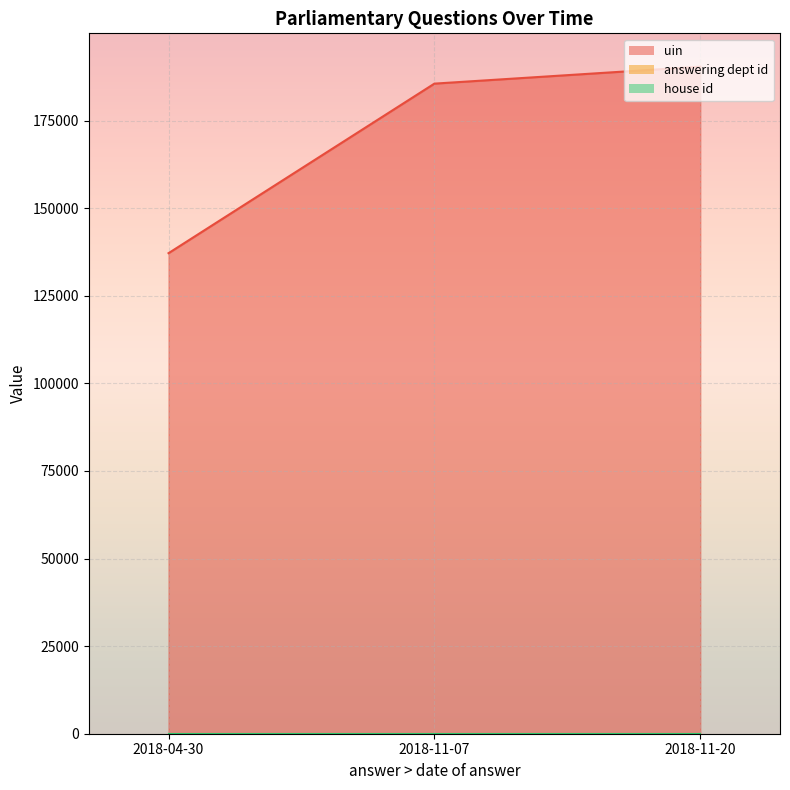

Which series changed the most between 2018-11-07 and 2018-04-30?

uin